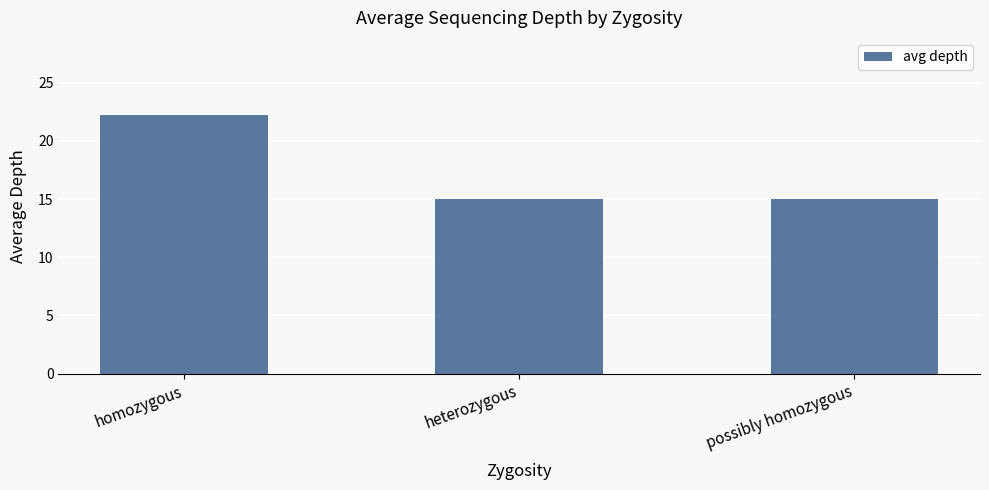

True or false: the data shows 22.2 at homozygous.

True